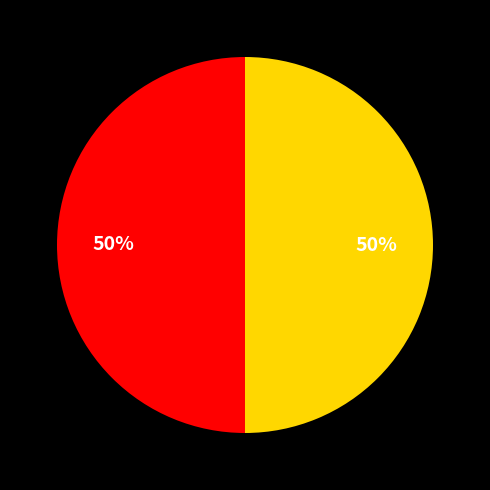

To the nearest percent, what is the average slice percentage?

50%